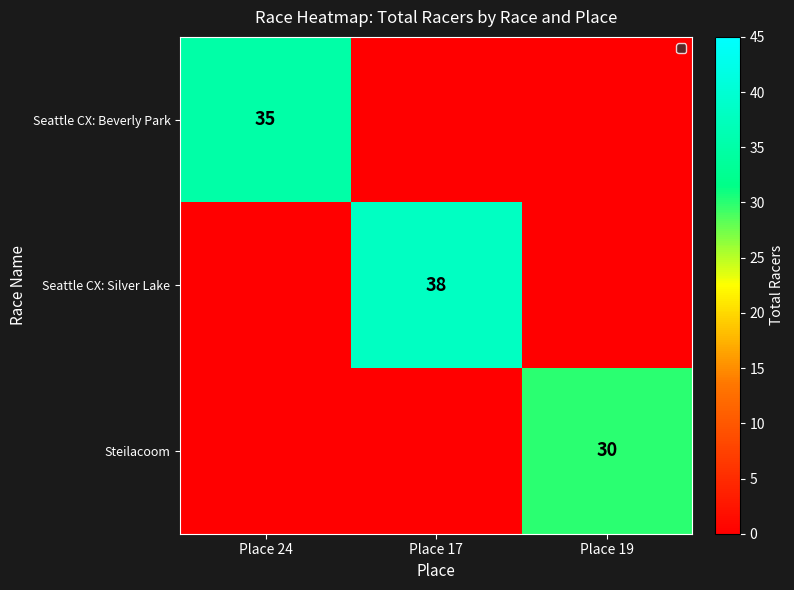

The value of Seattle CX: Silver Lake at Place 17 is 38. True or false?

True